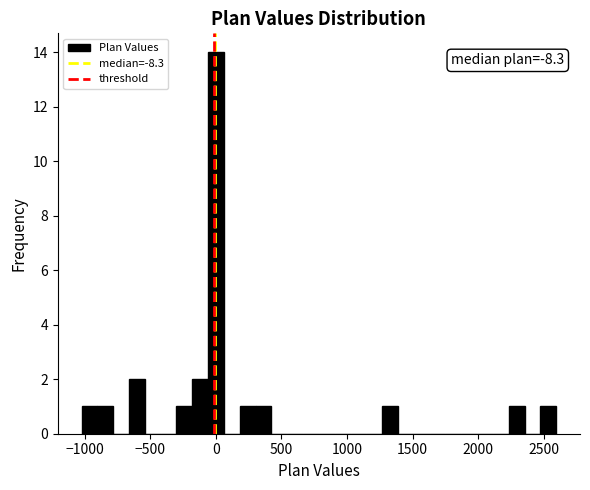

Around what value on the x-axis is the tallest bar? Give the approximate position of its centre, as read against the axis.

0